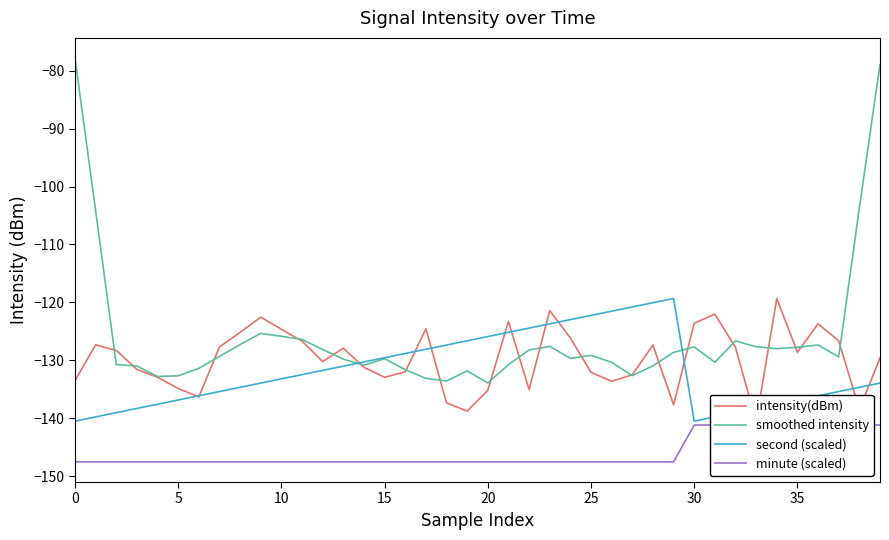

Is it true that second (scaled) equals -216.0 at 9?

False